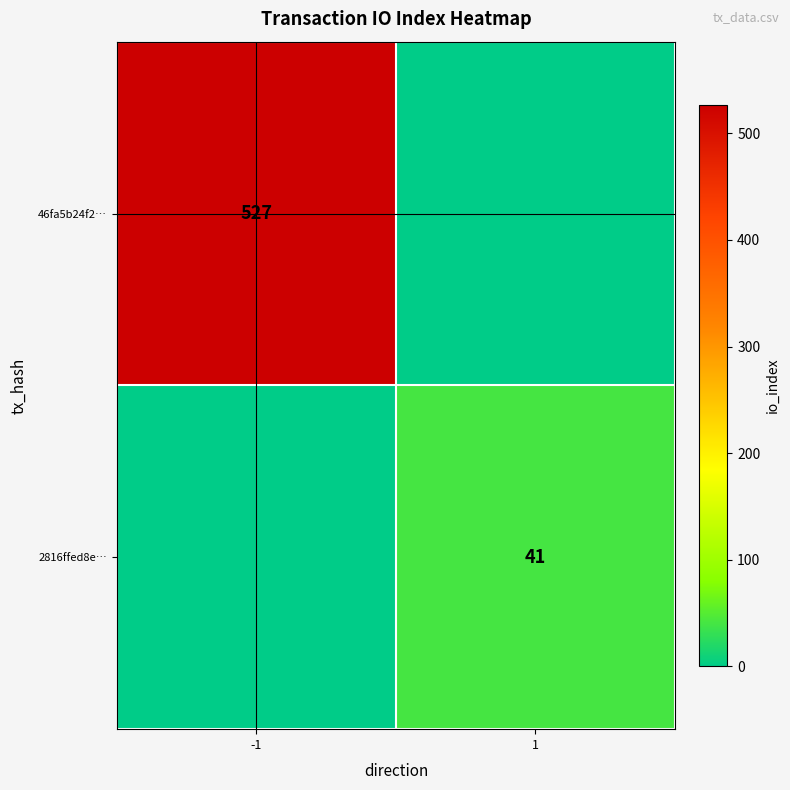

Is it true that 2816ffed8e… equals 41 at 1?

True